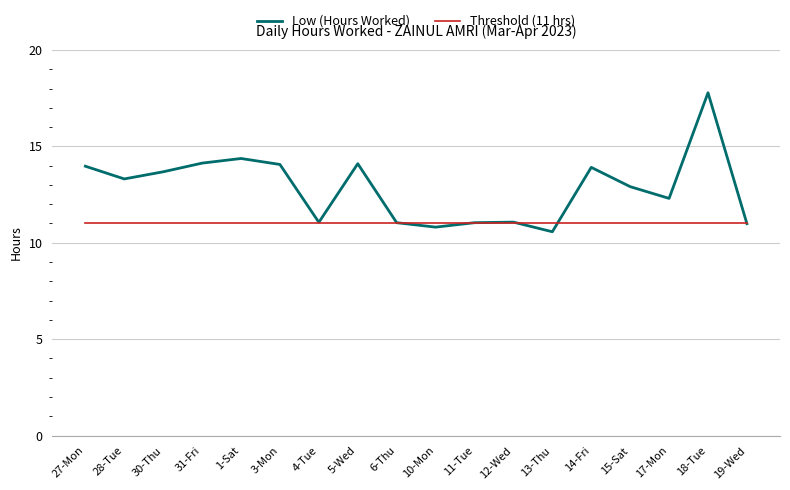

What is the difference between the maximum and minimum values in the Low (Hours Worked) series?

7.2